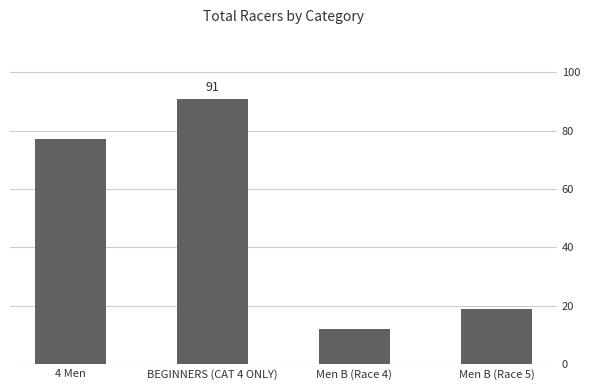

Where is the data nearest to the value 51?

4 Men